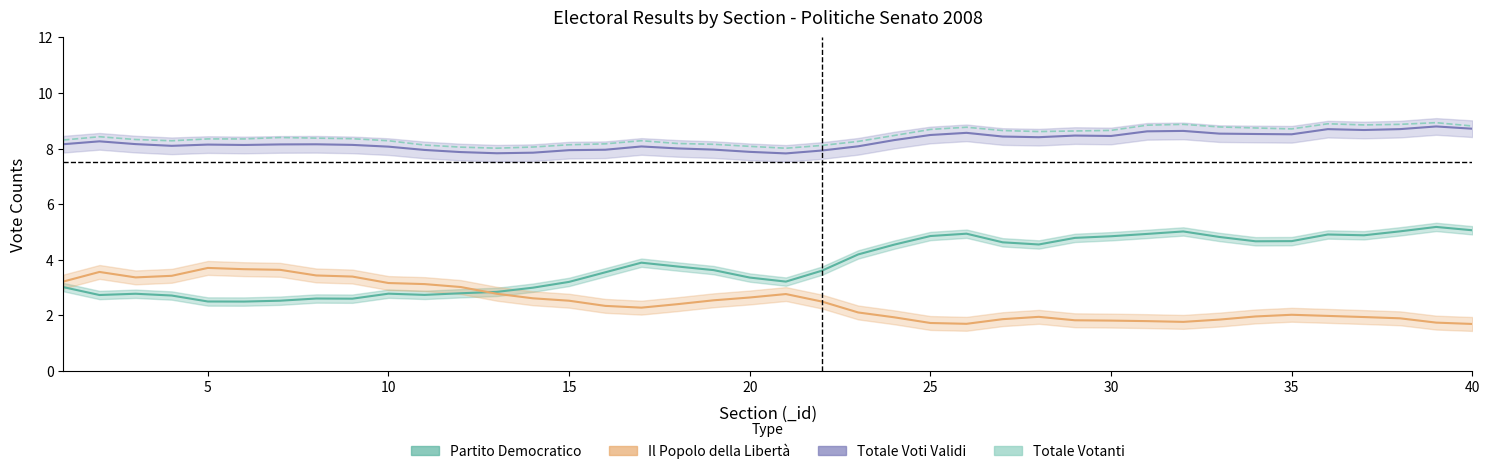

How many lines are shown in the chart?

4